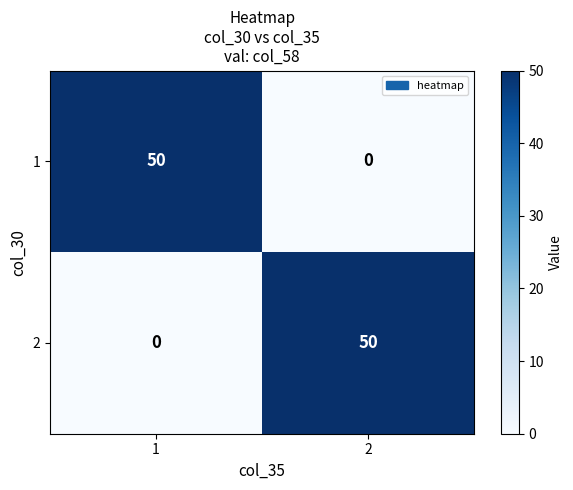

What is the sum of the 2 values at 1 and 2?

50